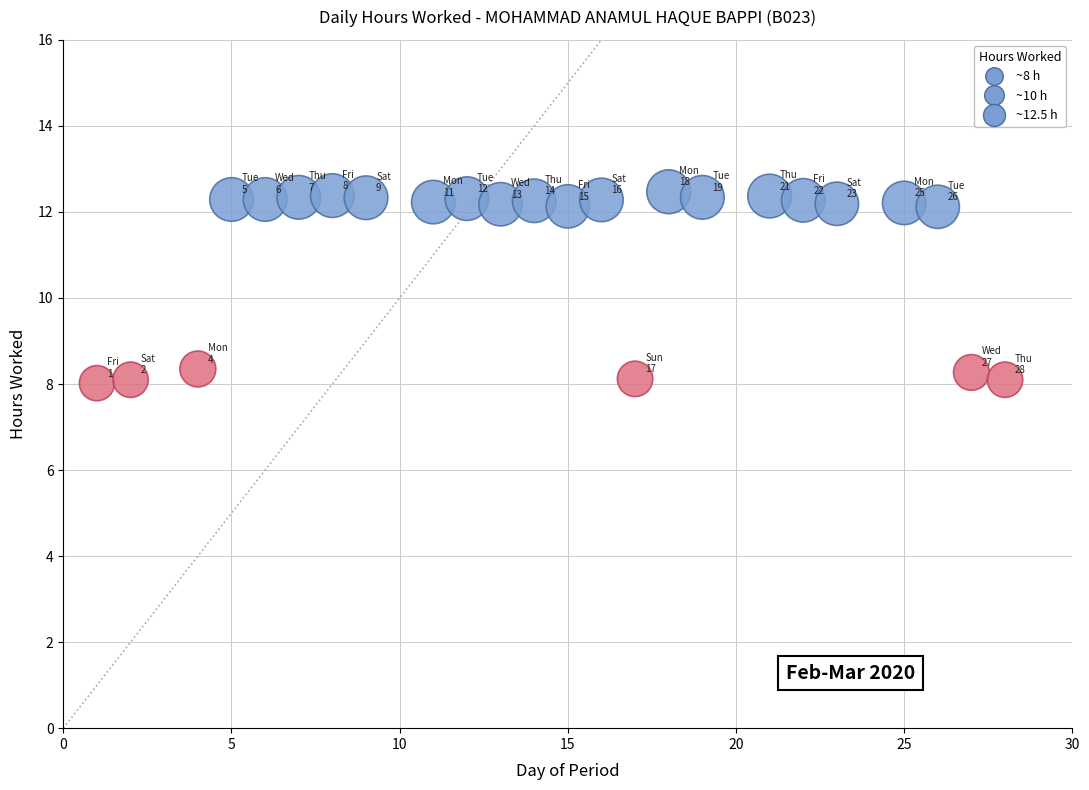

What is the range of X values (max minus min)?

27.0